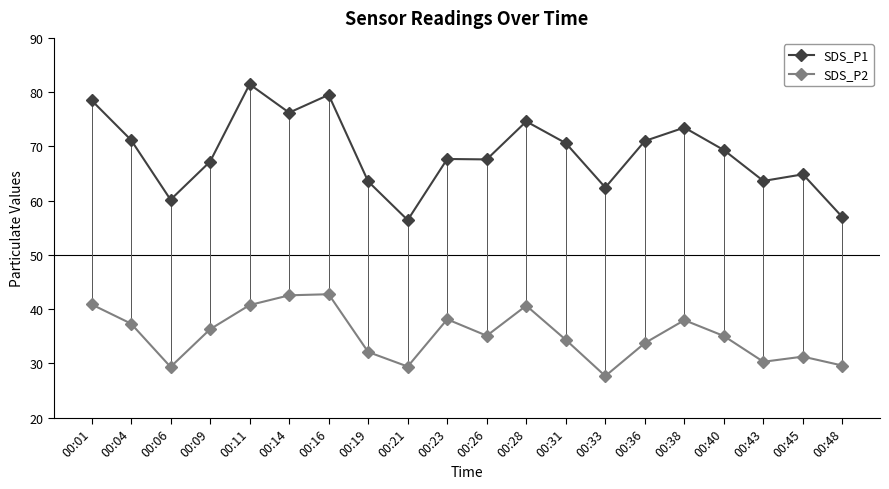

At how many categories does at least one series exceed 52?

20